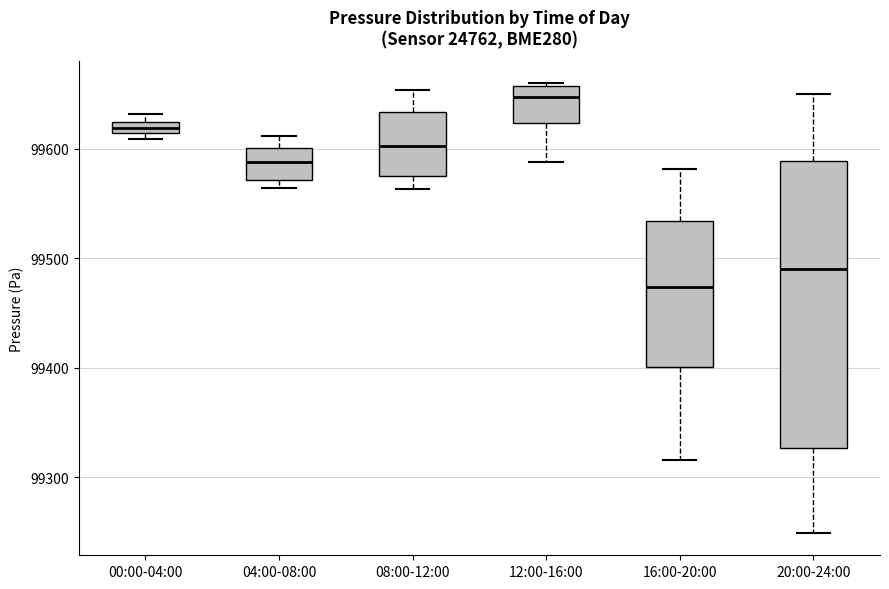

Which box has the highest median line?

12:00-16:00